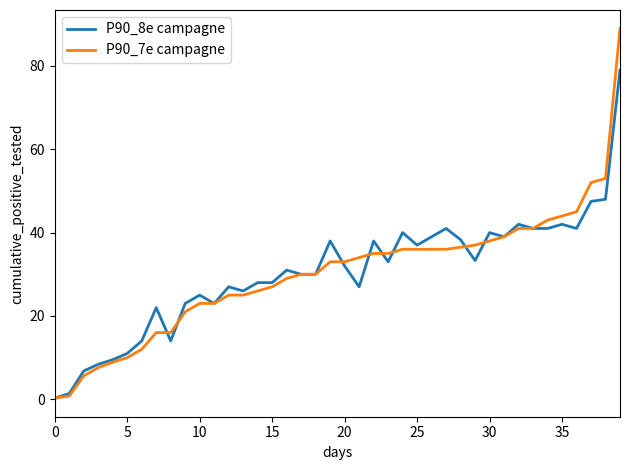

Rank the series by their maximum value, from highest to lowest.

P90_7e campagne, P90_8e campagne